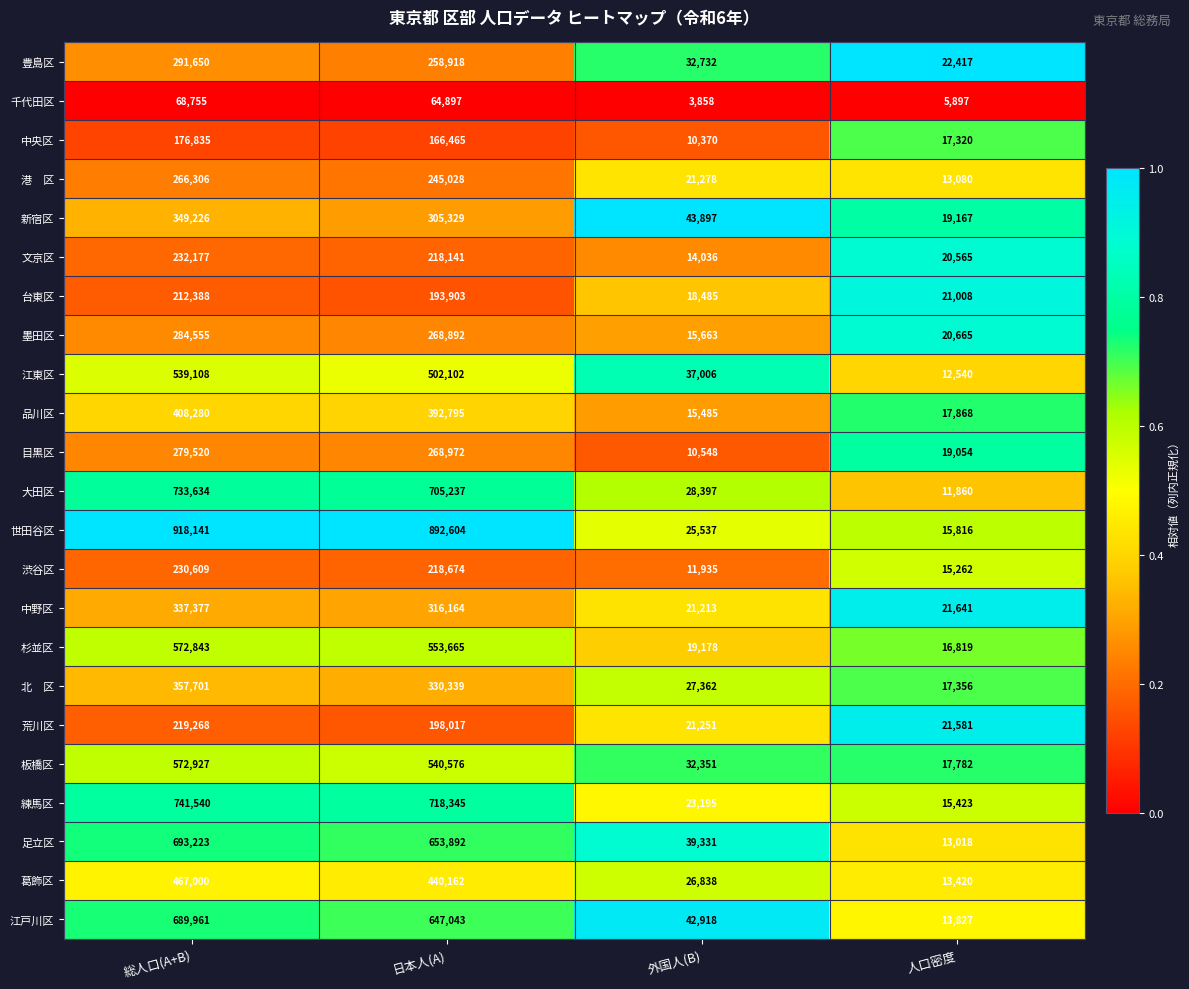

True or false: 豊島区 has a value of 32732 at 外国人(B).

True